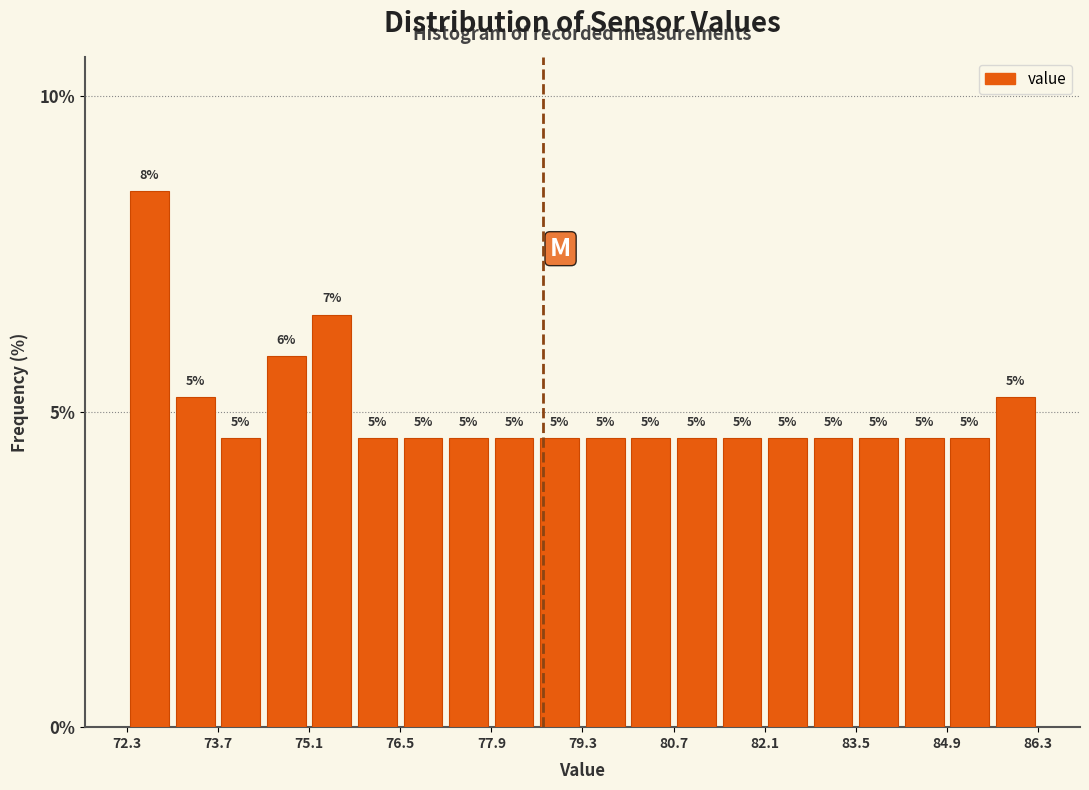

Read against the x-axis, roughly where is the centre of the tallest bar?

72.6